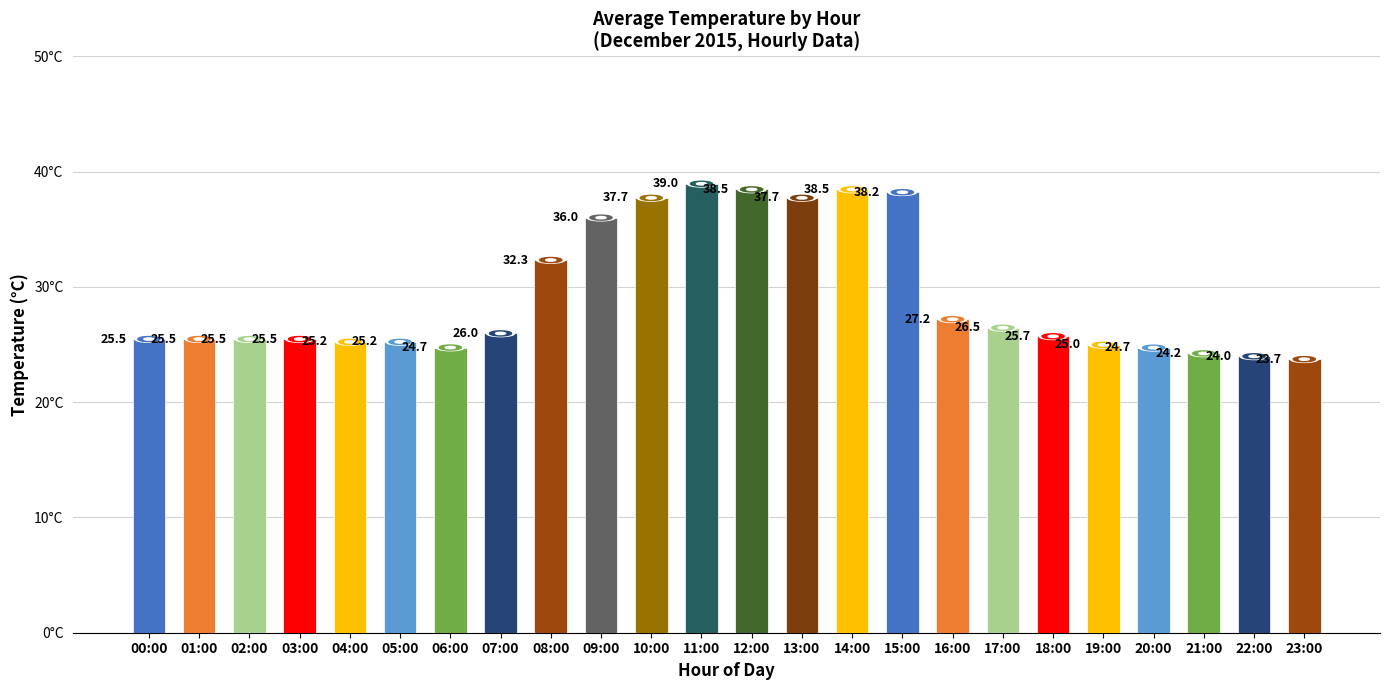

Reading right to left, list all the values displayed in this chart.

23.7	24.0	24.2	24.7	25.0	25.7	26.5	27.2	38.2	38.5	37.7	38.5	39.0	37.7	36.0	32.3	26.0	24.7	25.2	25.2	25.5	25.5	25.5	25.5